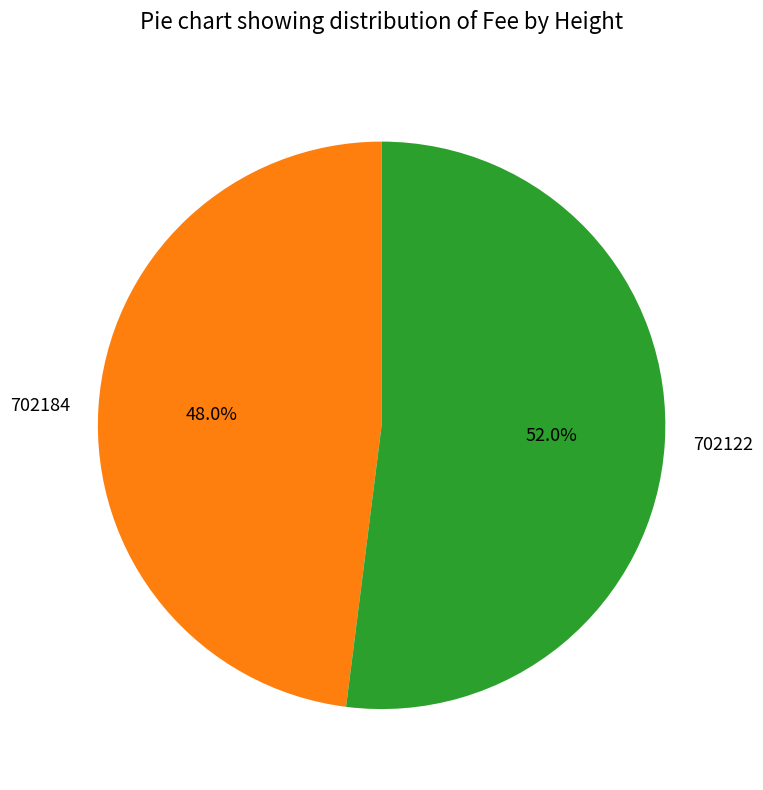

How much of the chart is everything except 702184?

52.0%